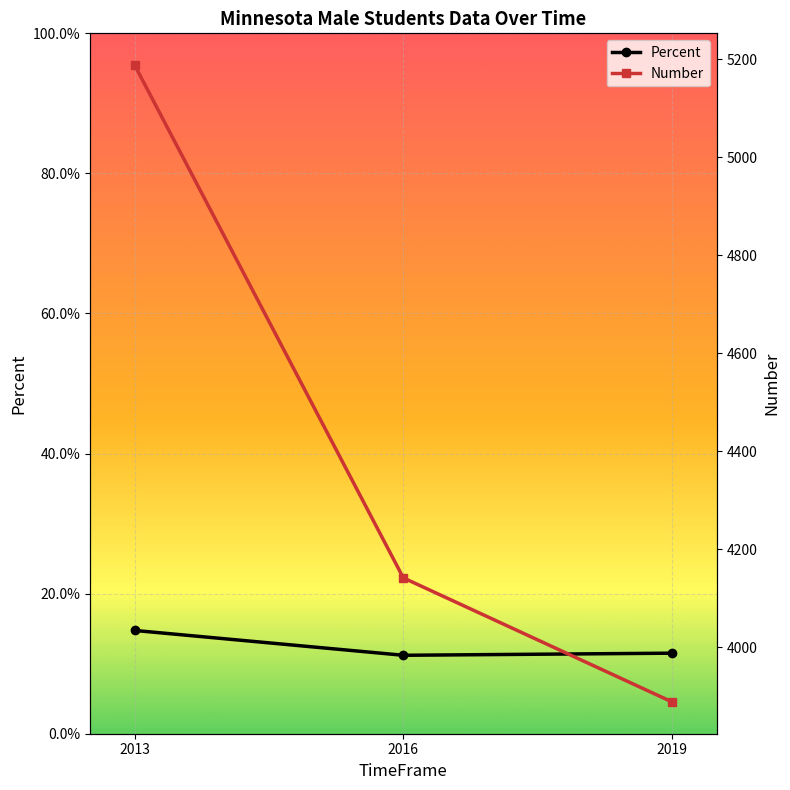

What is the average value of the Number series?

4406.3